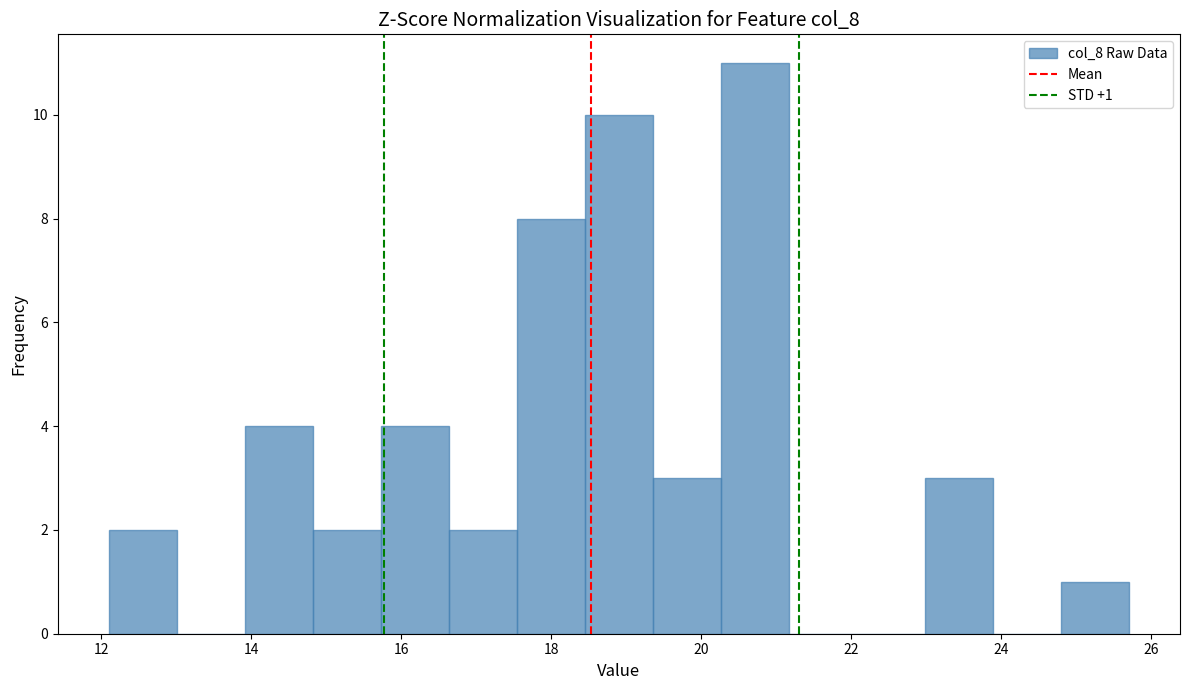

Which range on the x-axis has the tallest bar?

20.2 to 21.2